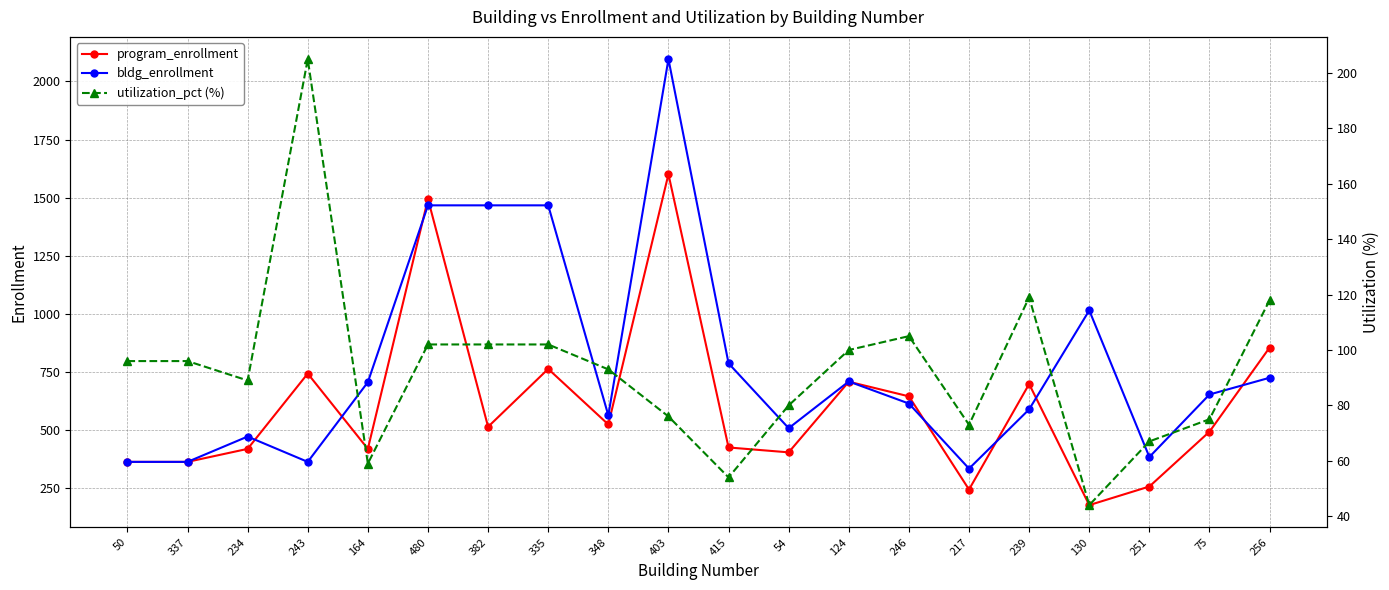

At which label does utilization_pct (%) first exceed 96?

243